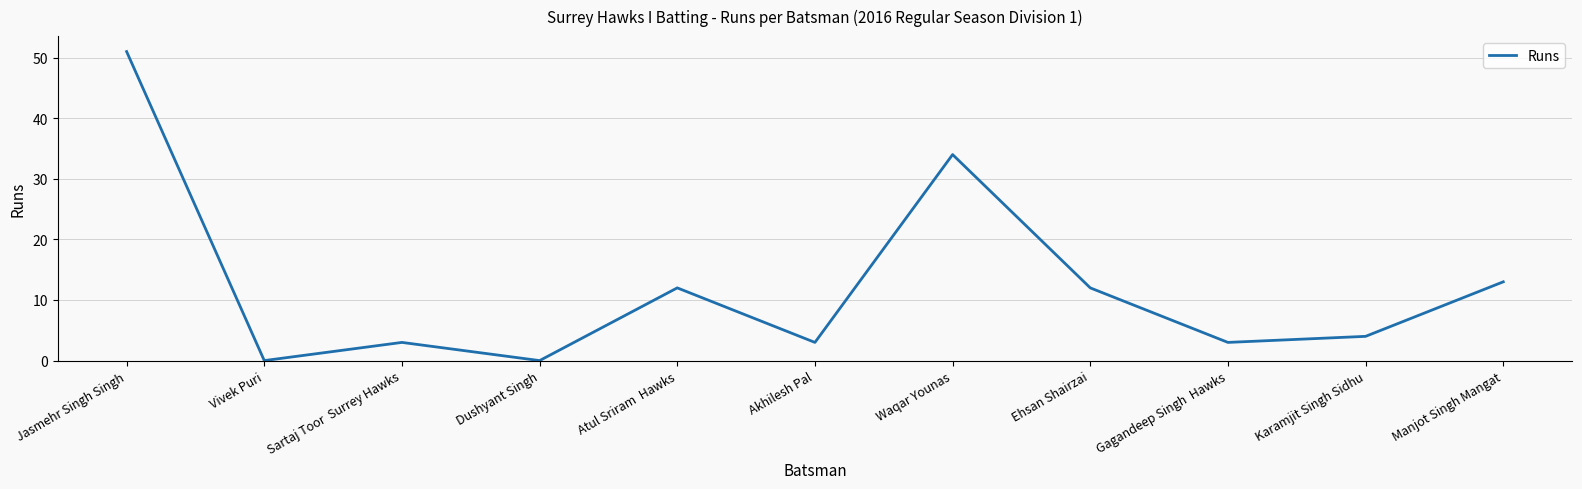

What is the maximum value shown in the chart?

51